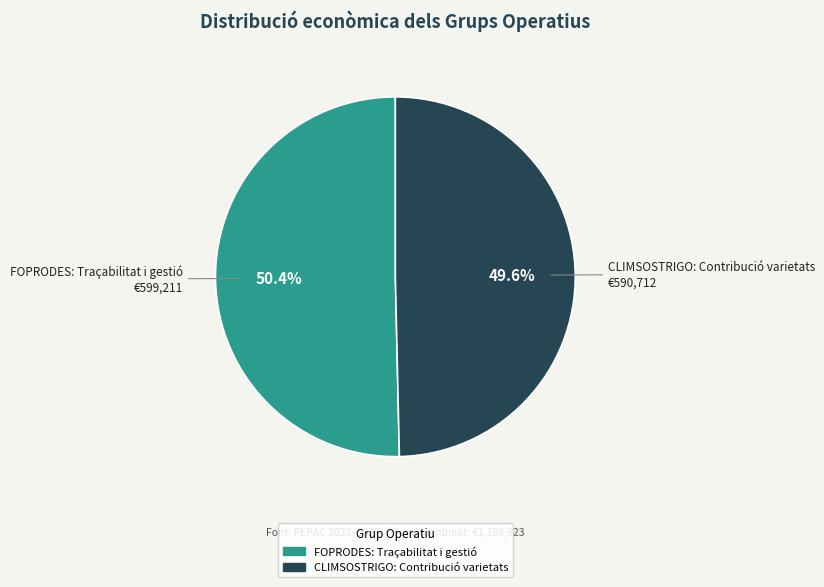

Which category has the biggest portion of the pie?

FOPRODES: Traçabilitat i gestió